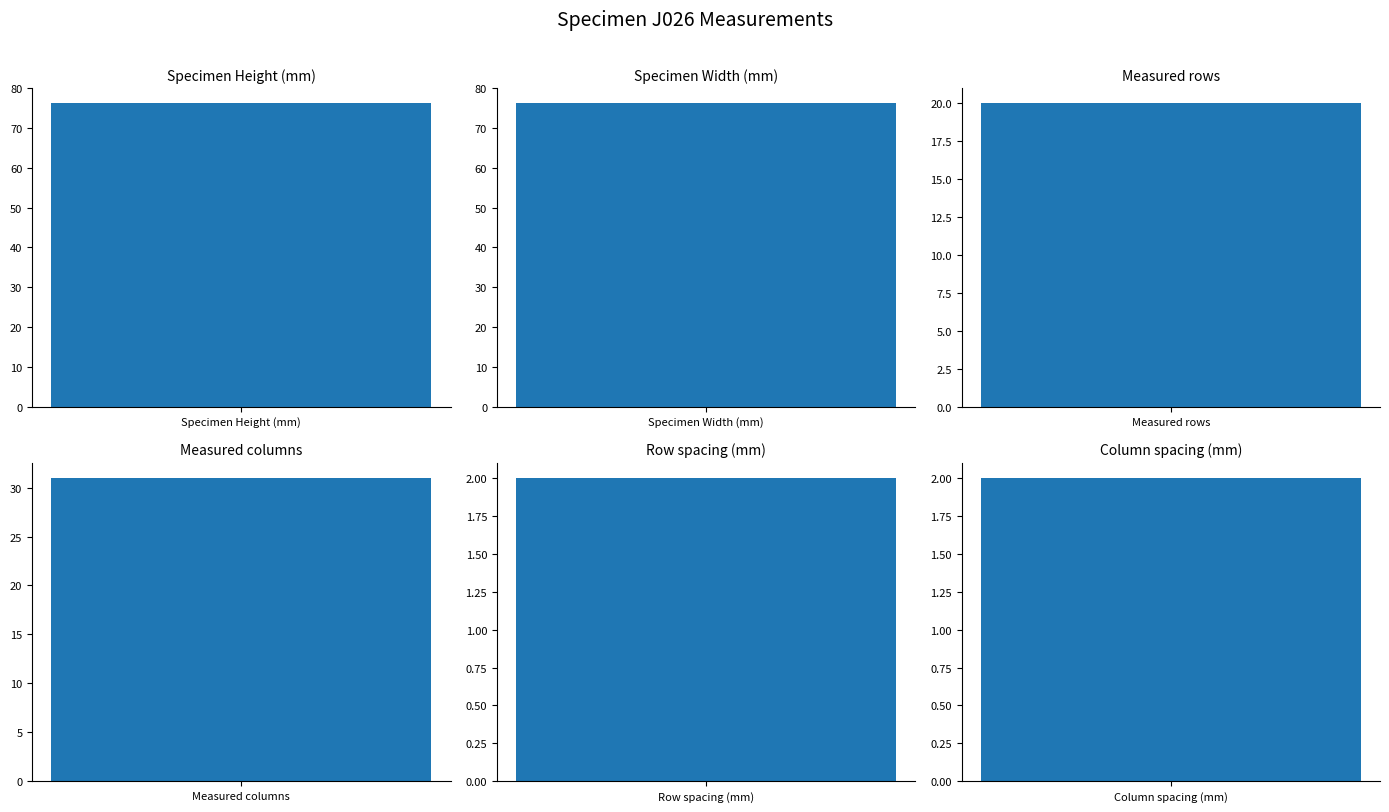

What is the maximum value shown in the chart?

76.2